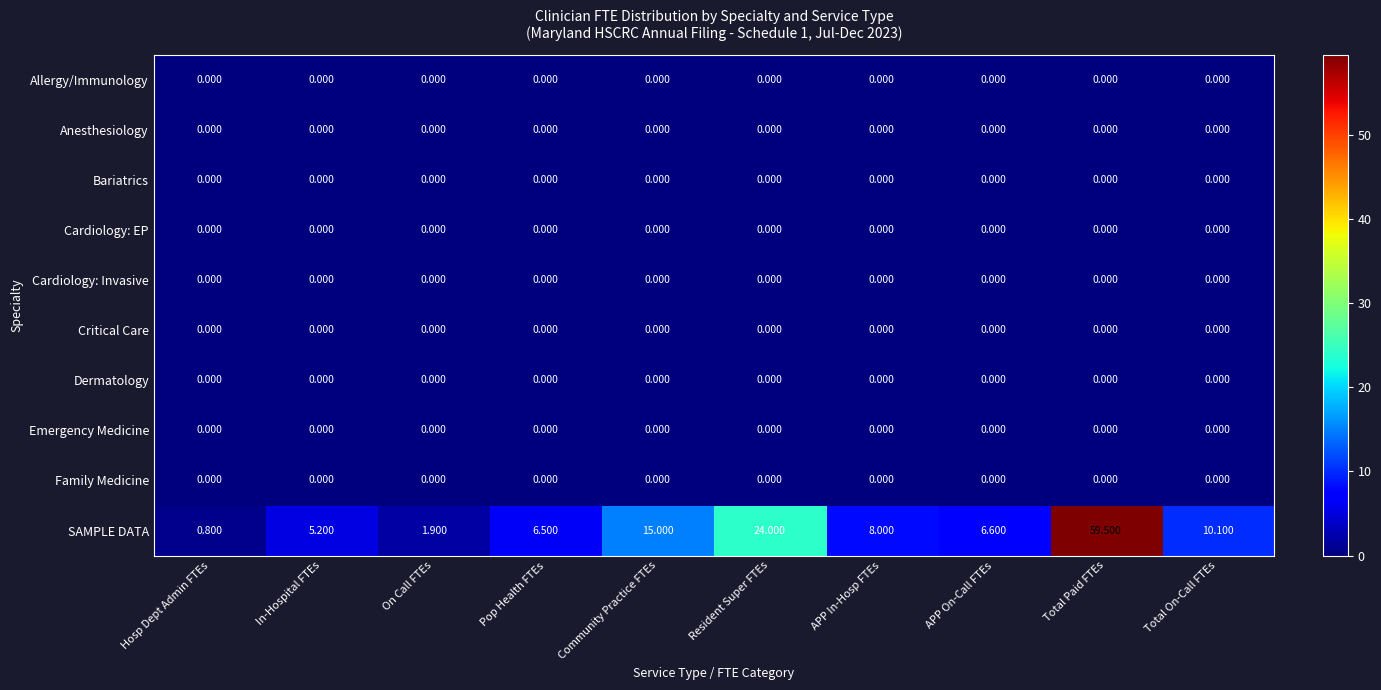

Which series has the widest spread of values?

SAMPLE DATA